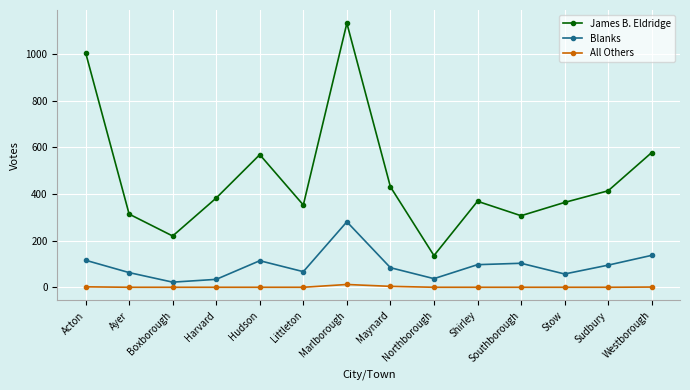

Rank the series by their average value, from highest to lowest.

James B. Eldridge, Blanks, All Others